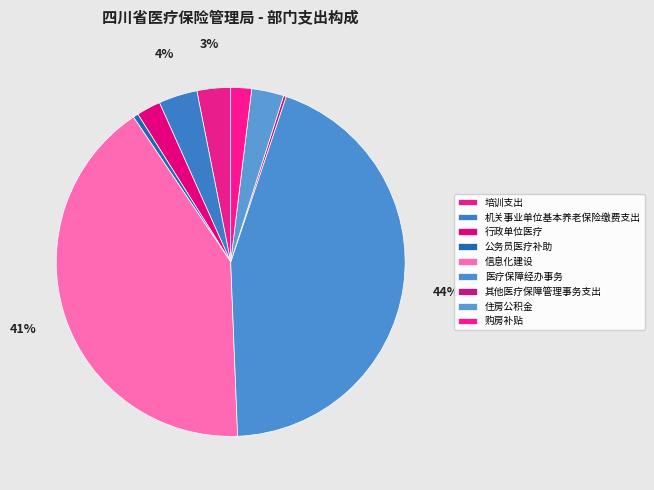

How many slices are in this pie chart?

9